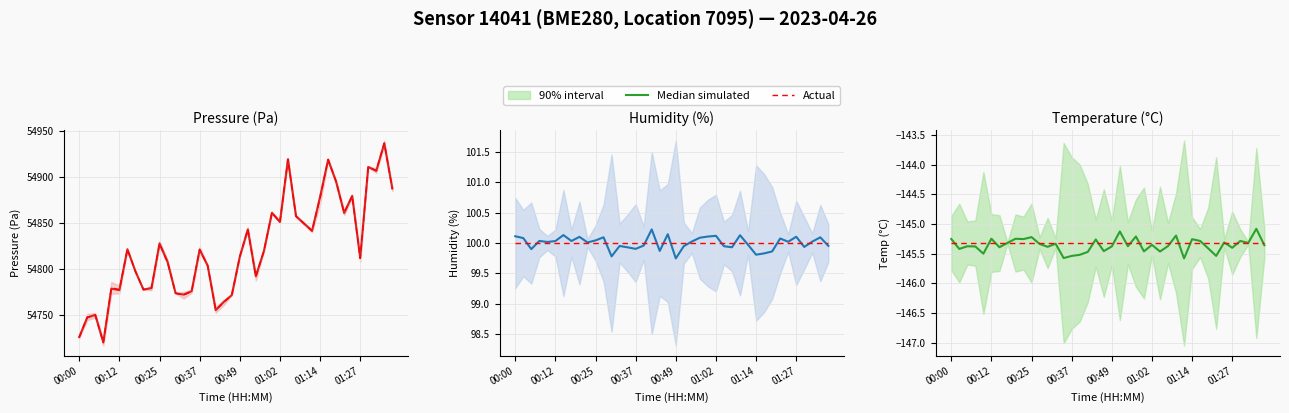

What is the sum of all Actual values?

-5812.8